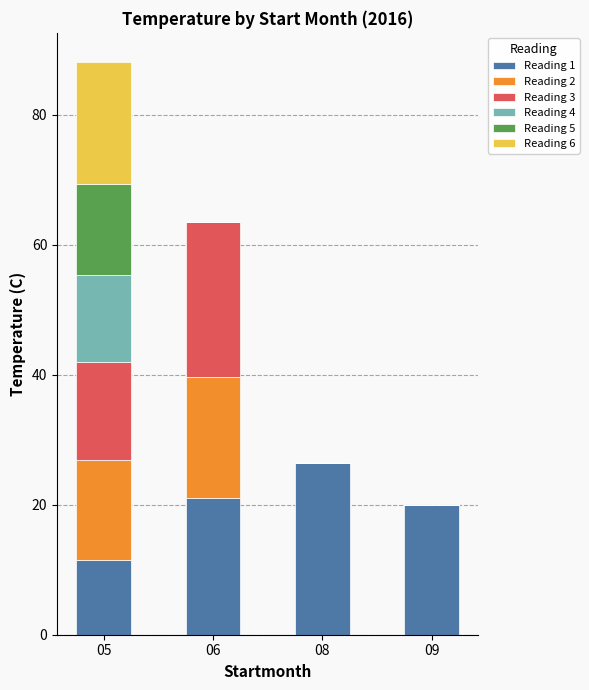

Count the number of categories in the chart.

4